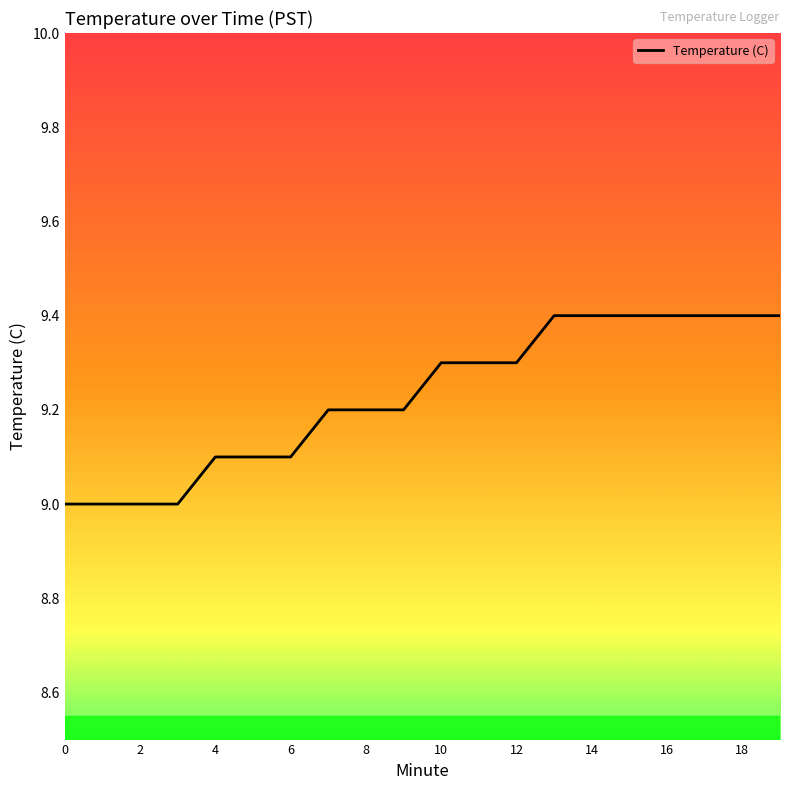

What is the difference between the maximum and minimum values?

0.4